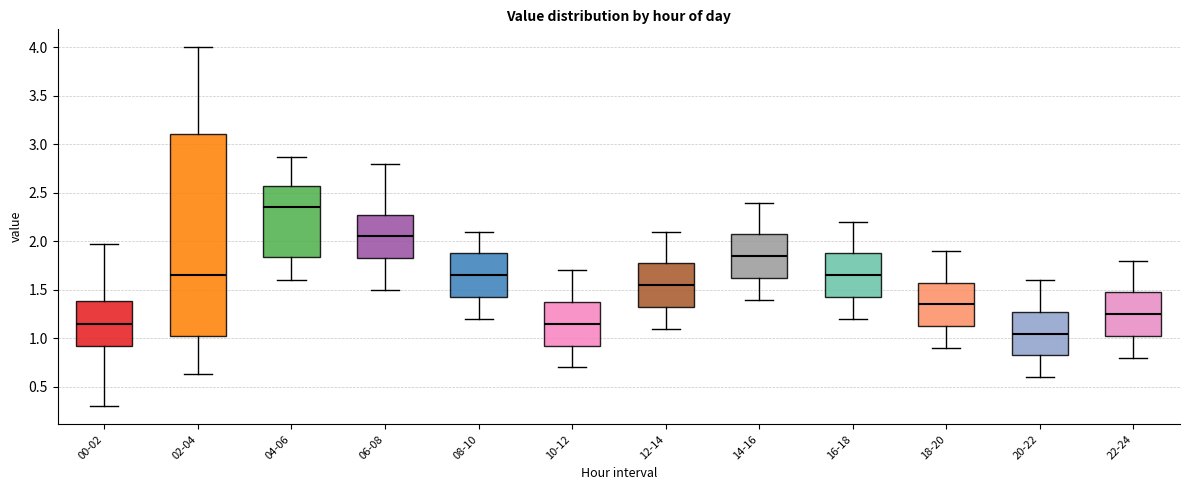

Which box's median line is the lowest?

20-22